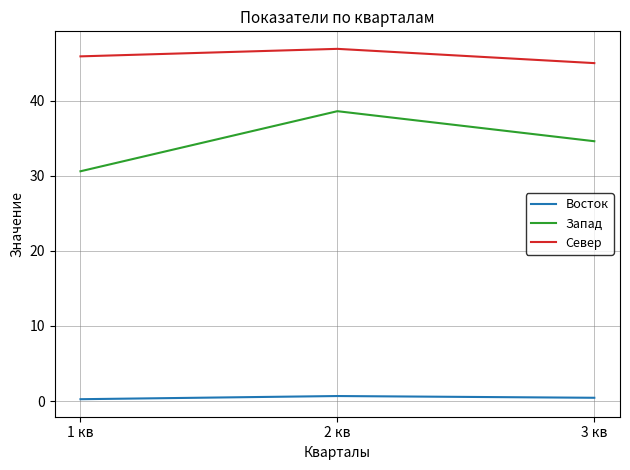

What is the total value across all series at 3 кв?

80.0